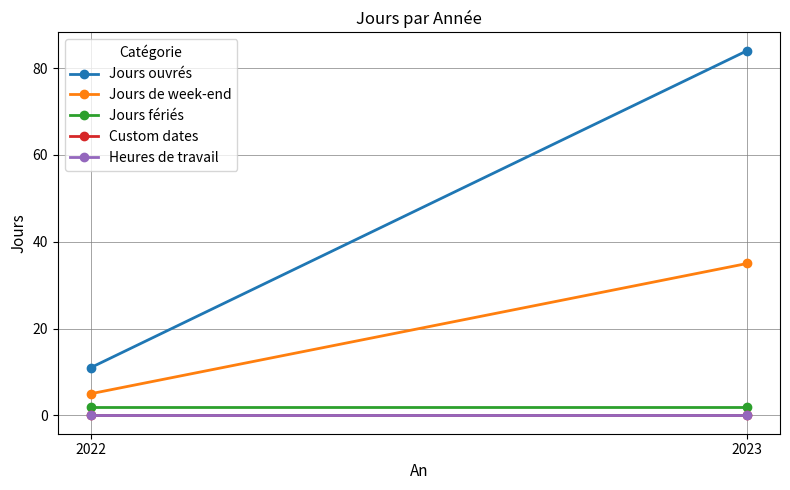

Between 2022 and 2023, which series saw the biggest shift?

Jours ouvrés